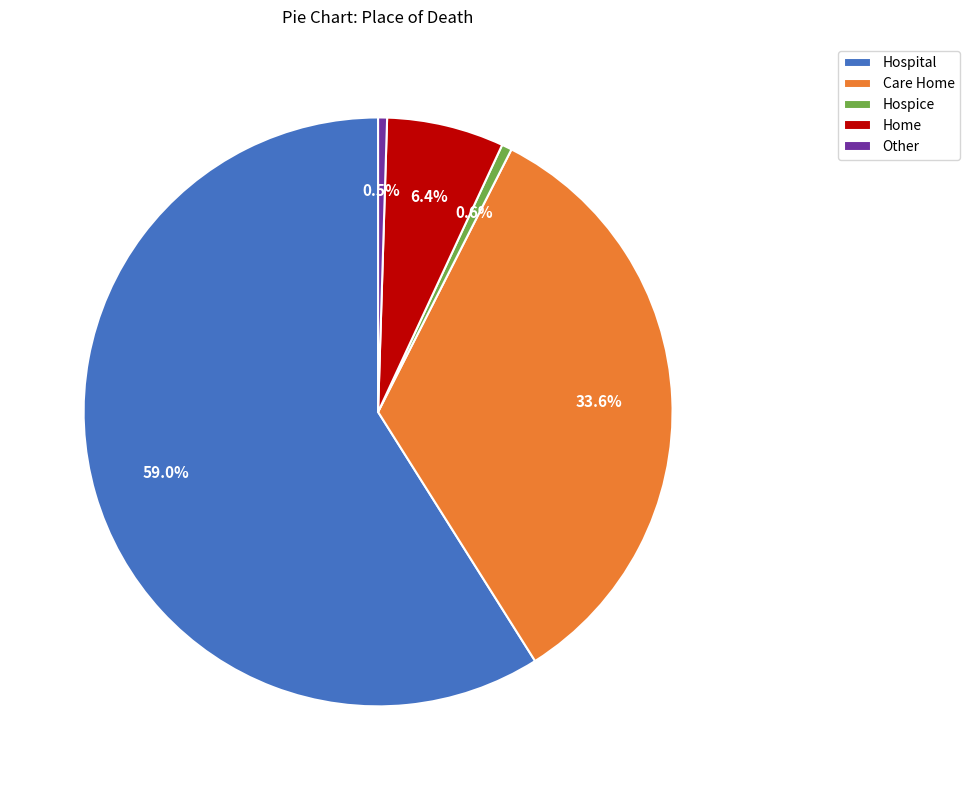

Does Hospital account for over 50% of the chart?

Yes